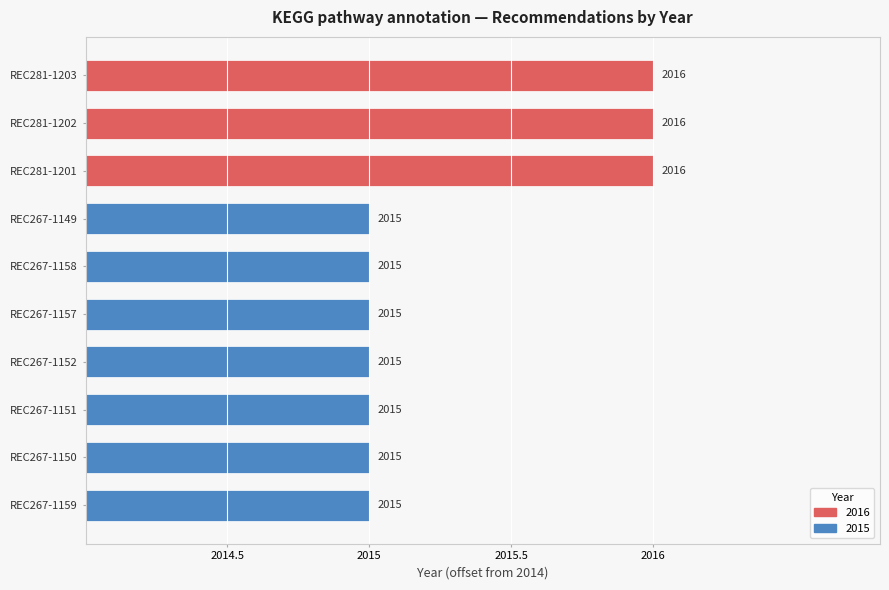

List the labels in order of value, largest first.

REC281-1203, REC281-1202, REC281-1201, REC267-1149, REC267-1158, REC267-1157, REC267-1152, REC267-1151, REC267-1150, REC267-1159